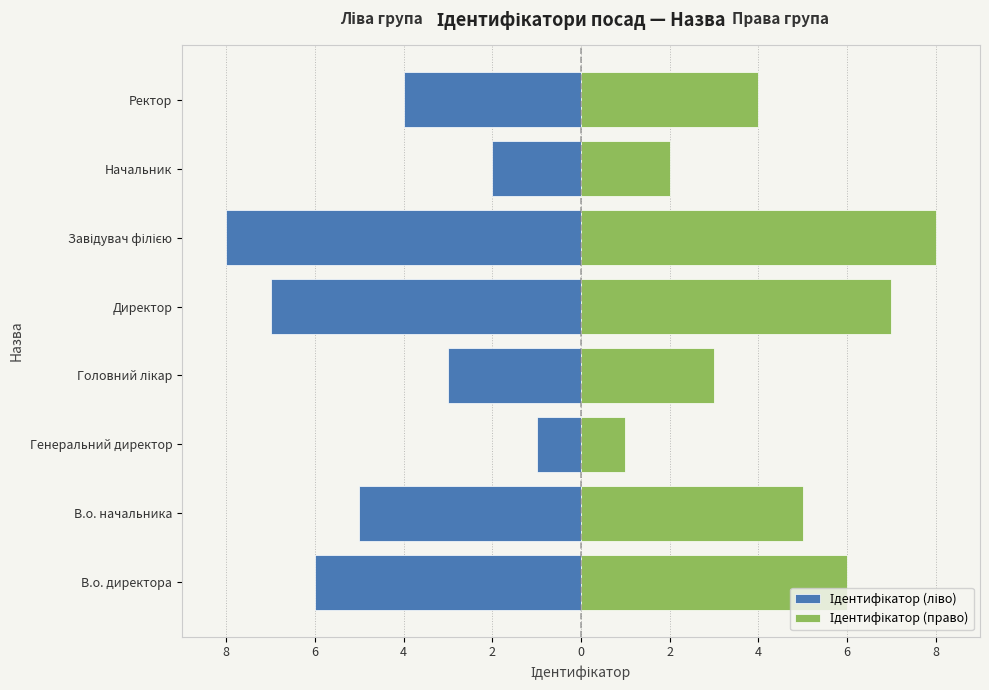

What is the value of the Ідентифікатор (право) bar at the 1st from the left?

6